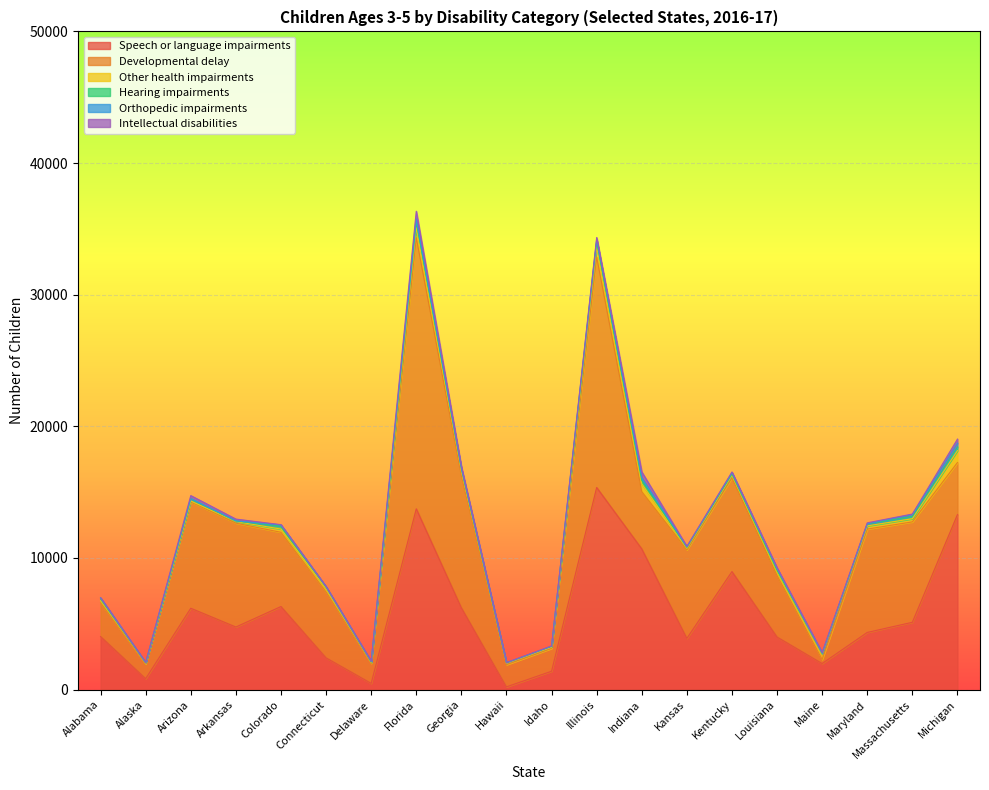

What is the sum of all Other health impairments values?

6077